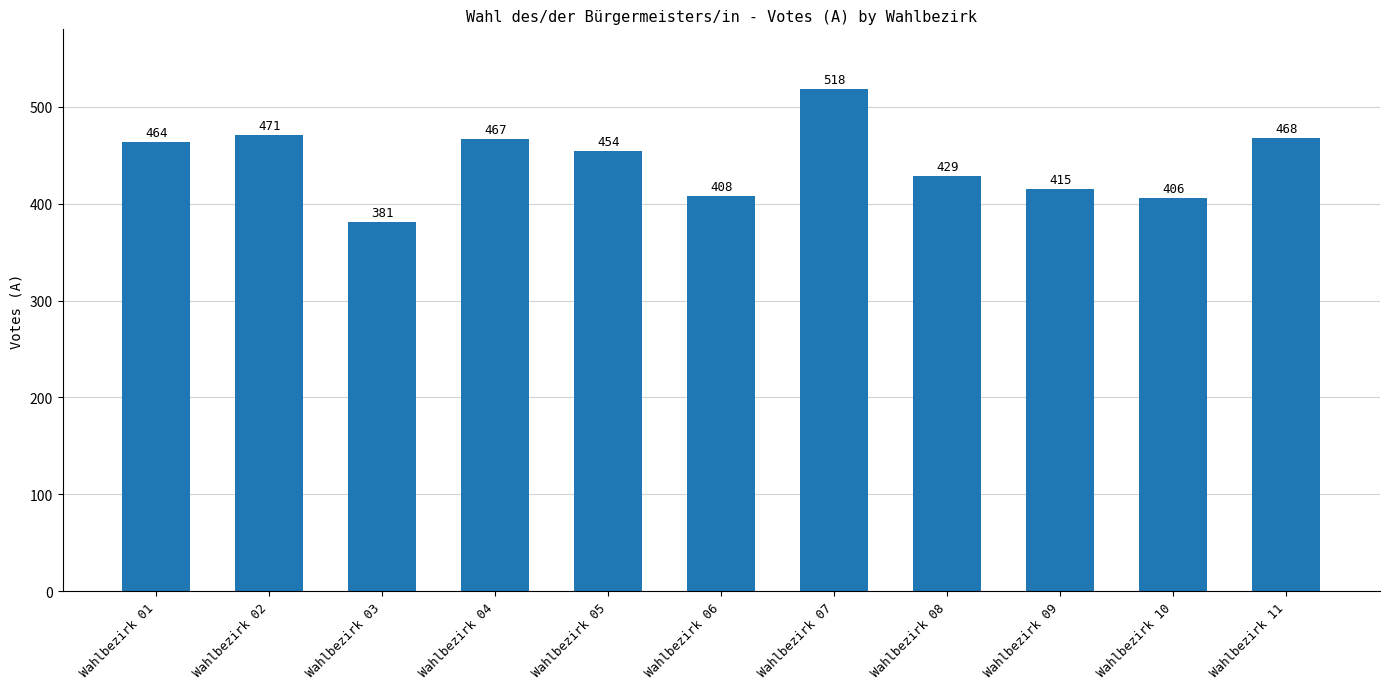

Between Wahlbezirk 01 and Wahlbezirk 09, which is larger?

Wahlbezirk 01